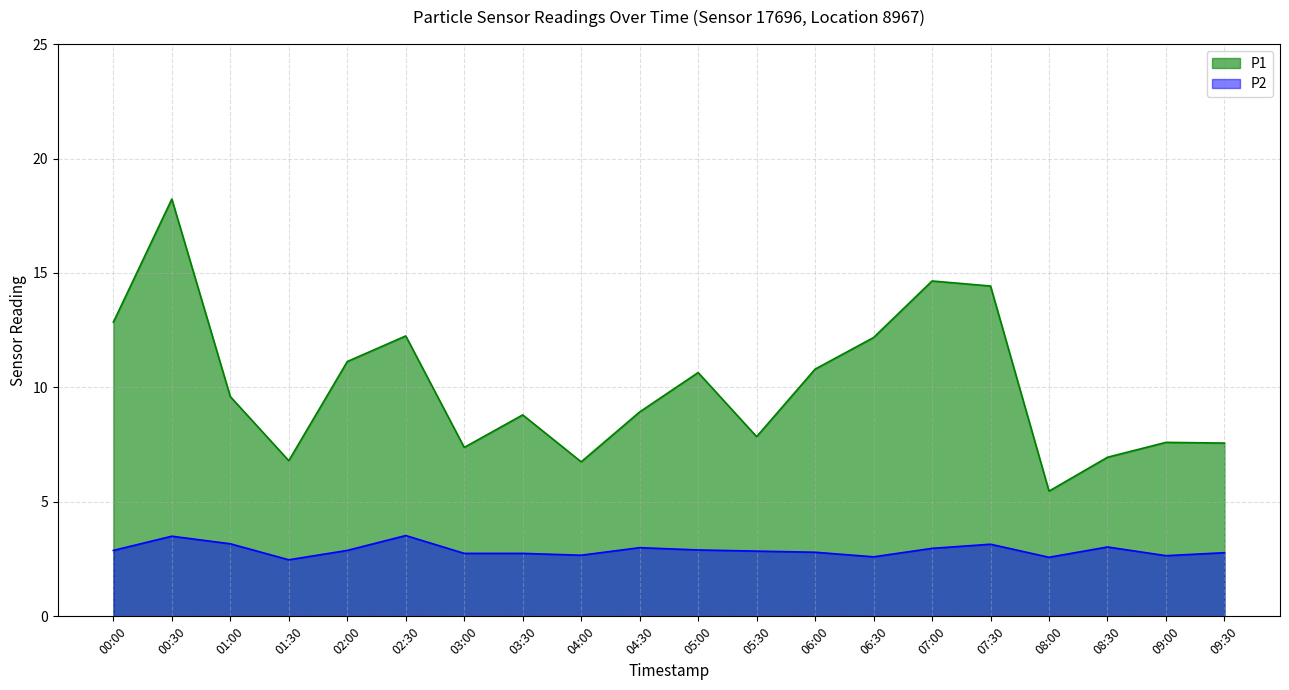

True or false: P2 and P1 cross at least once.

False